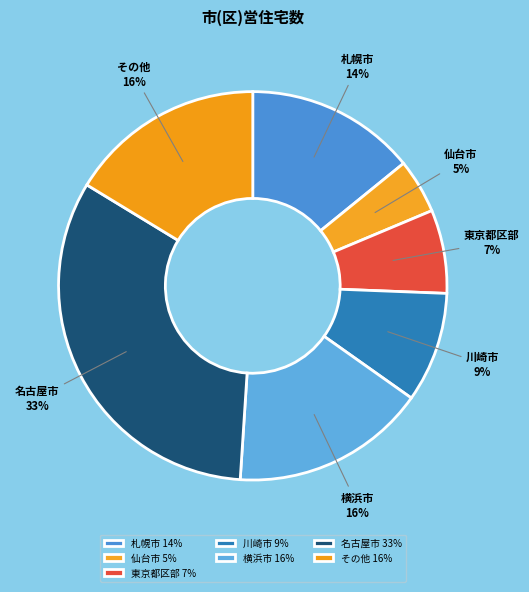

The 横浜市 slice represents 9% of the pie. True or false?

False